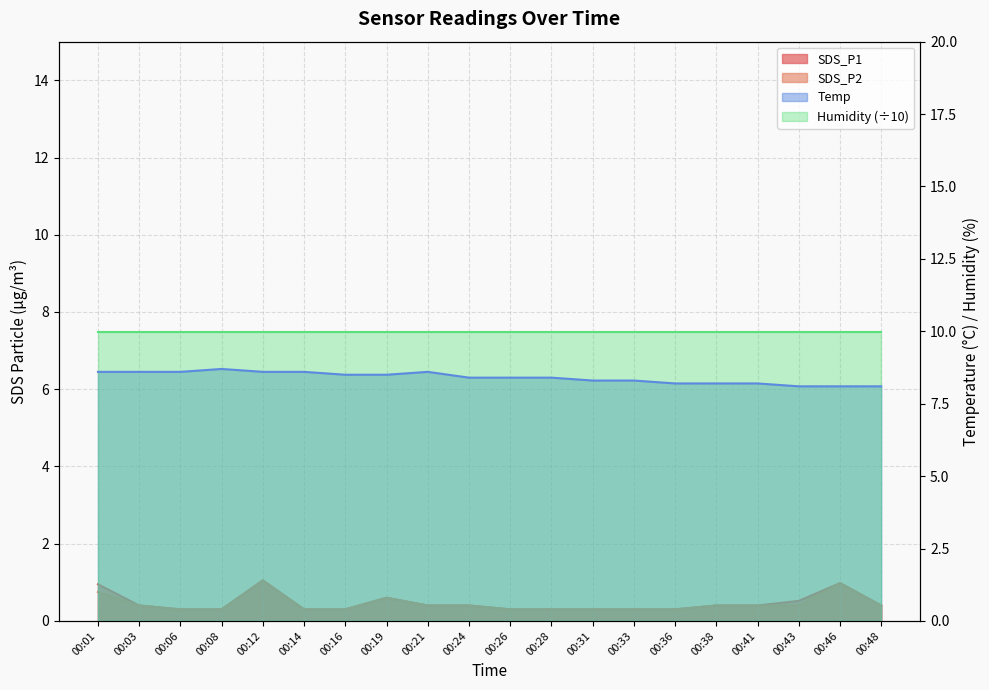

The Temp series shows 8.1 at 00:46. True or false?

True